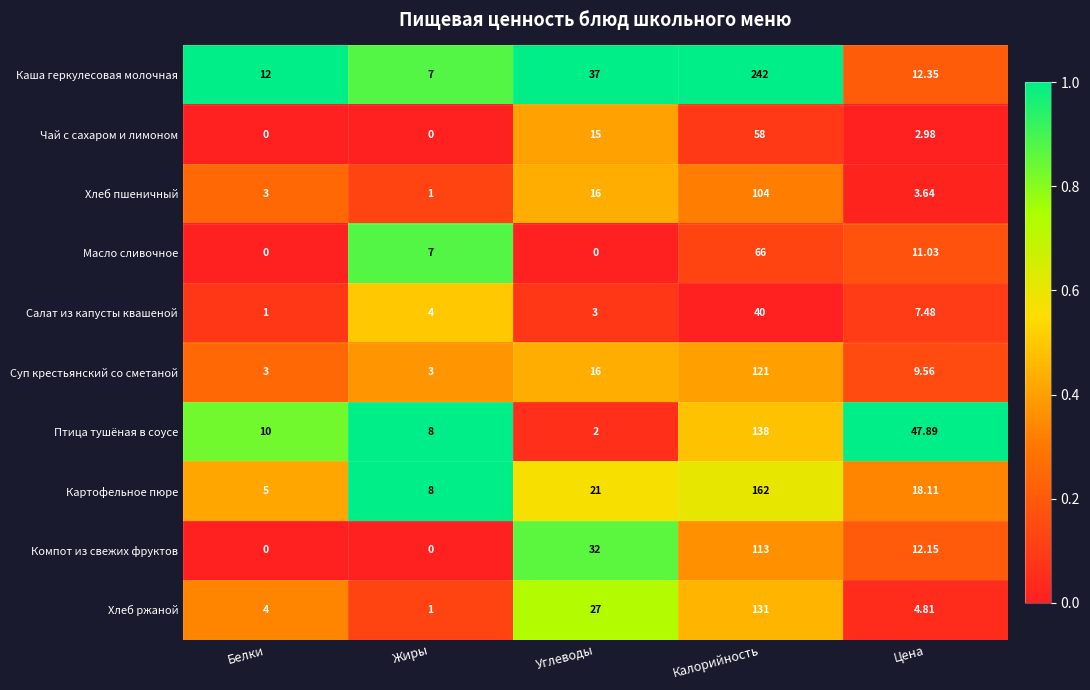

What is the total value across all series at Цена?

130.0